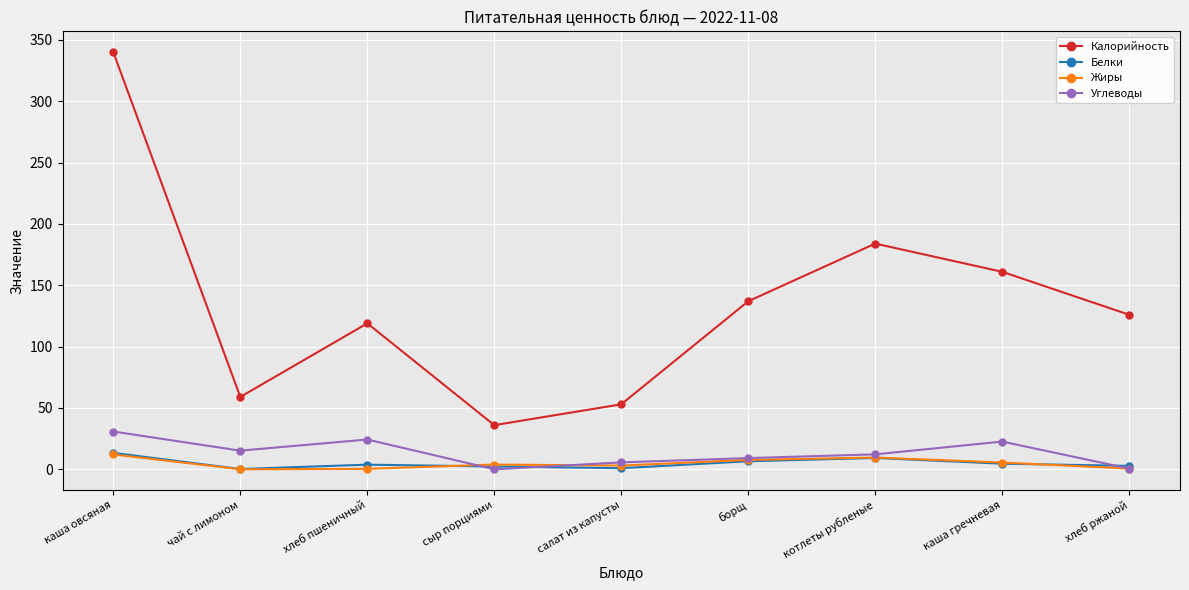

How many distinct data groups are displayed?

4